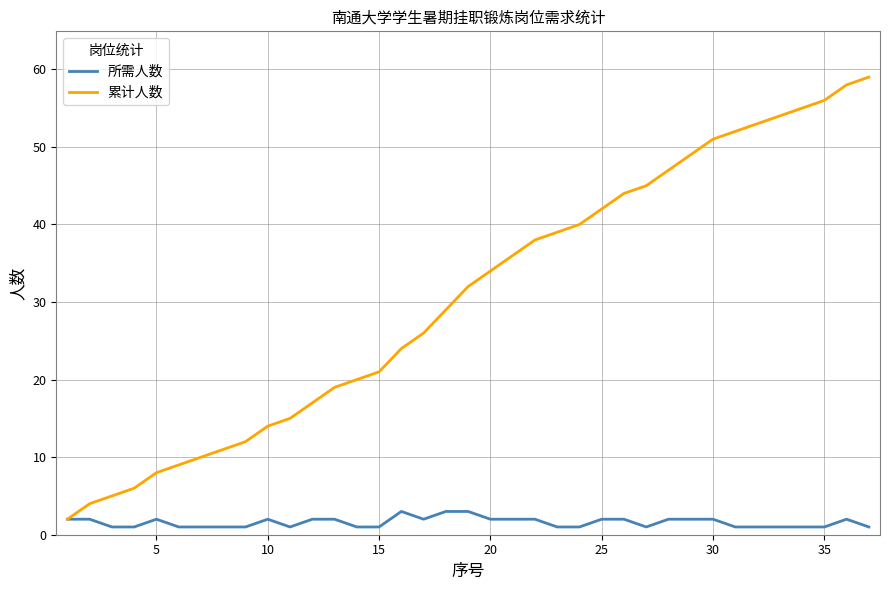

Which series has the largest range (max minus min)?

累计人数